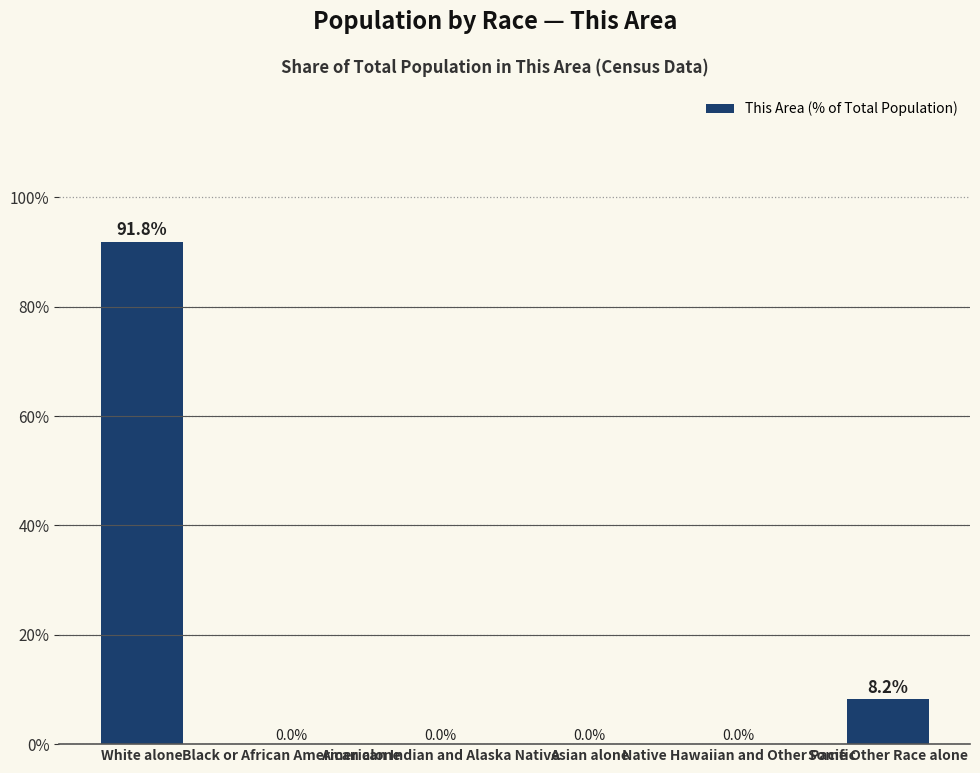

Reading left to right, what are all the values shown in this chart?

91.8	0.0	0.0	0.0	0.0	8.2